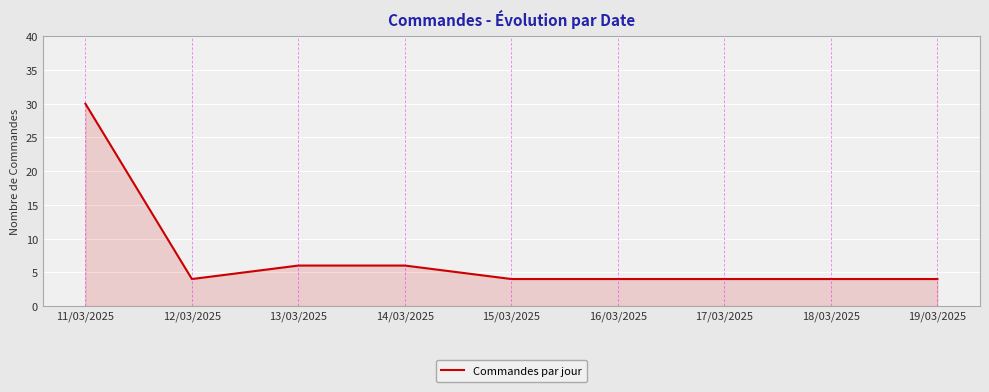

What is the sum of all values?

66